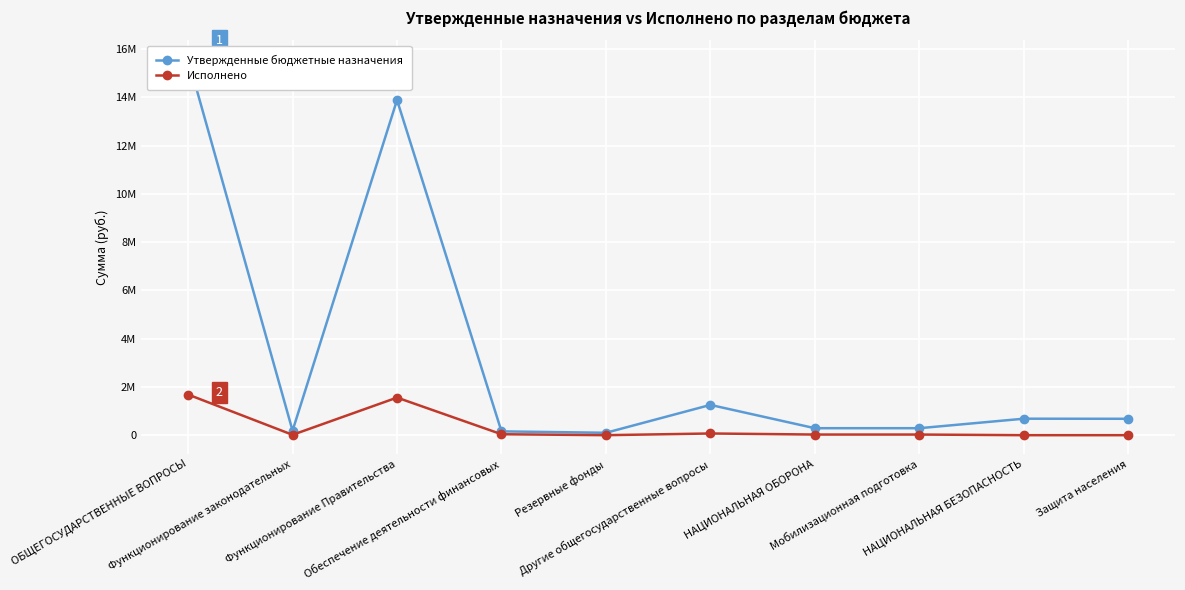

At which category is the sum across all series the highest?

ОБЩЕГОСУДАРСТВЕННЫЕ ВОПРОСЫ